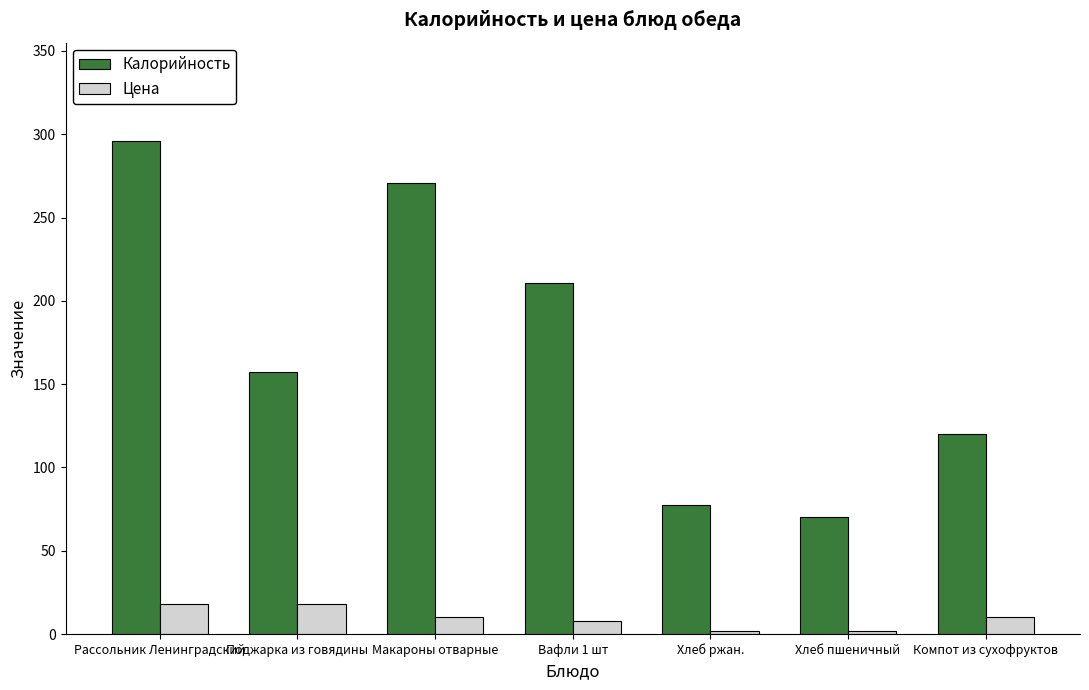

The value of Калорийность at Компот из сухофруктов is 120.0. True or false?

True